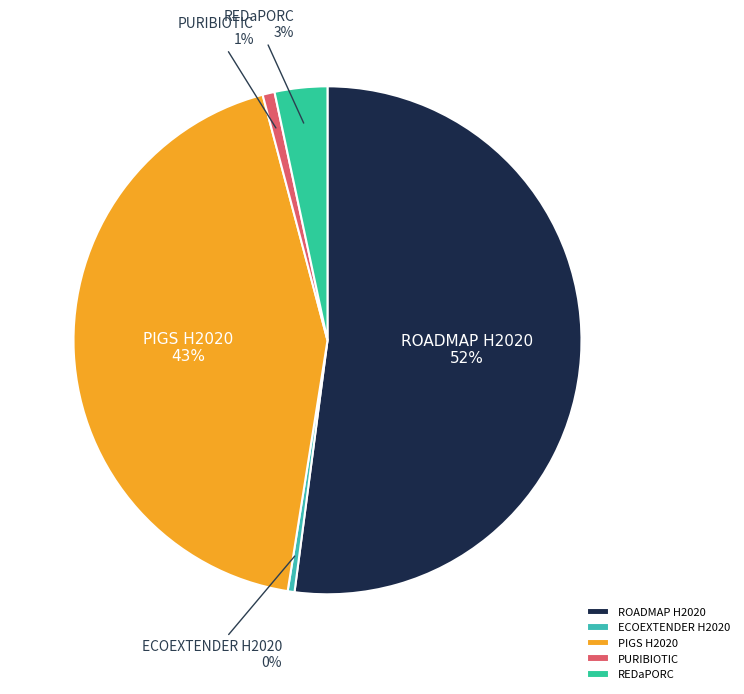

What percentage is the REDaPORC slice, to the nearest percent?

3%